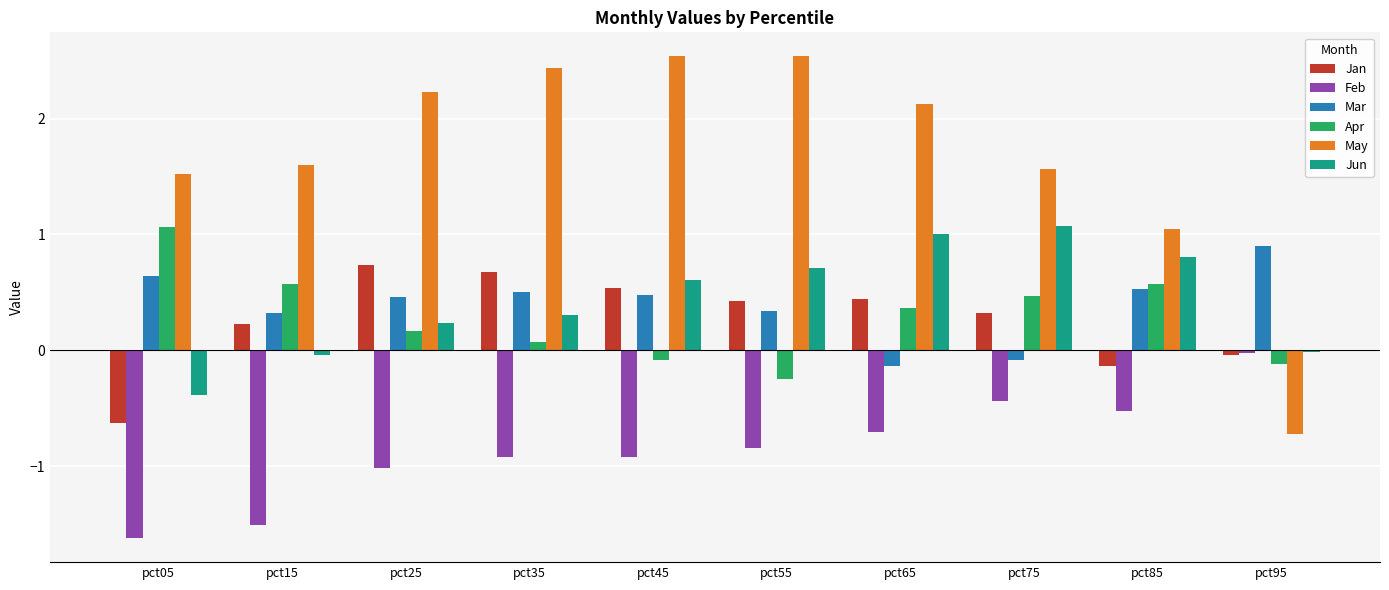

How many values in the Apr series exceed 0?

7